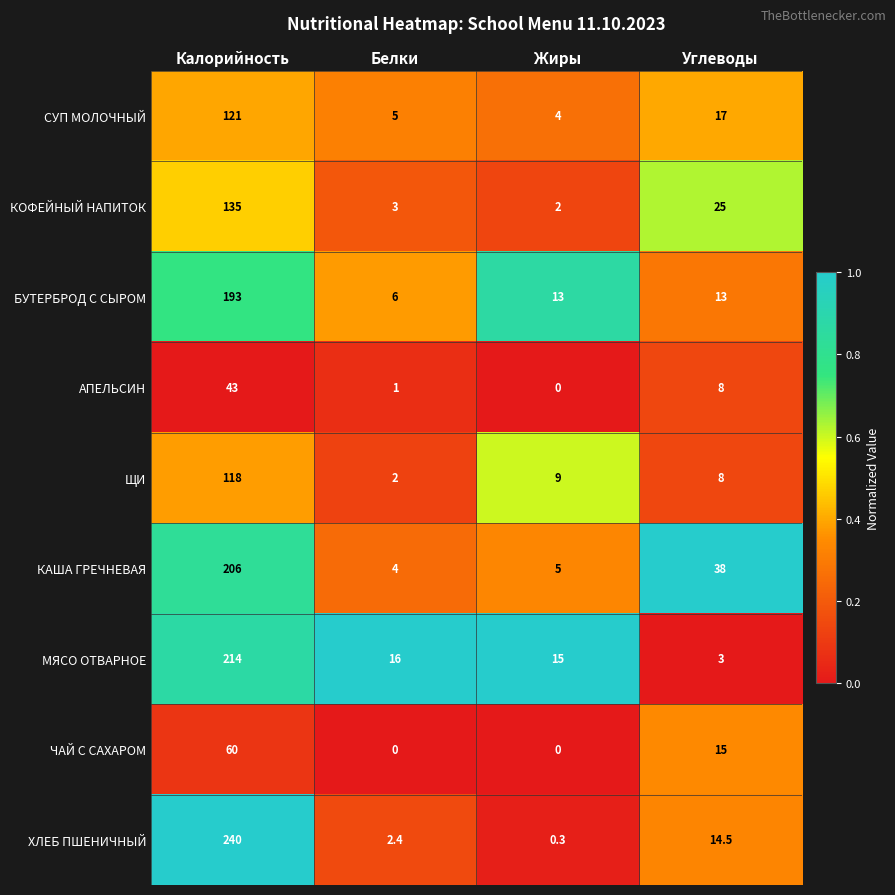

What is the difference between the second highest and minimum values in the СУП МОЛОЧНЫЙ series?

13.0